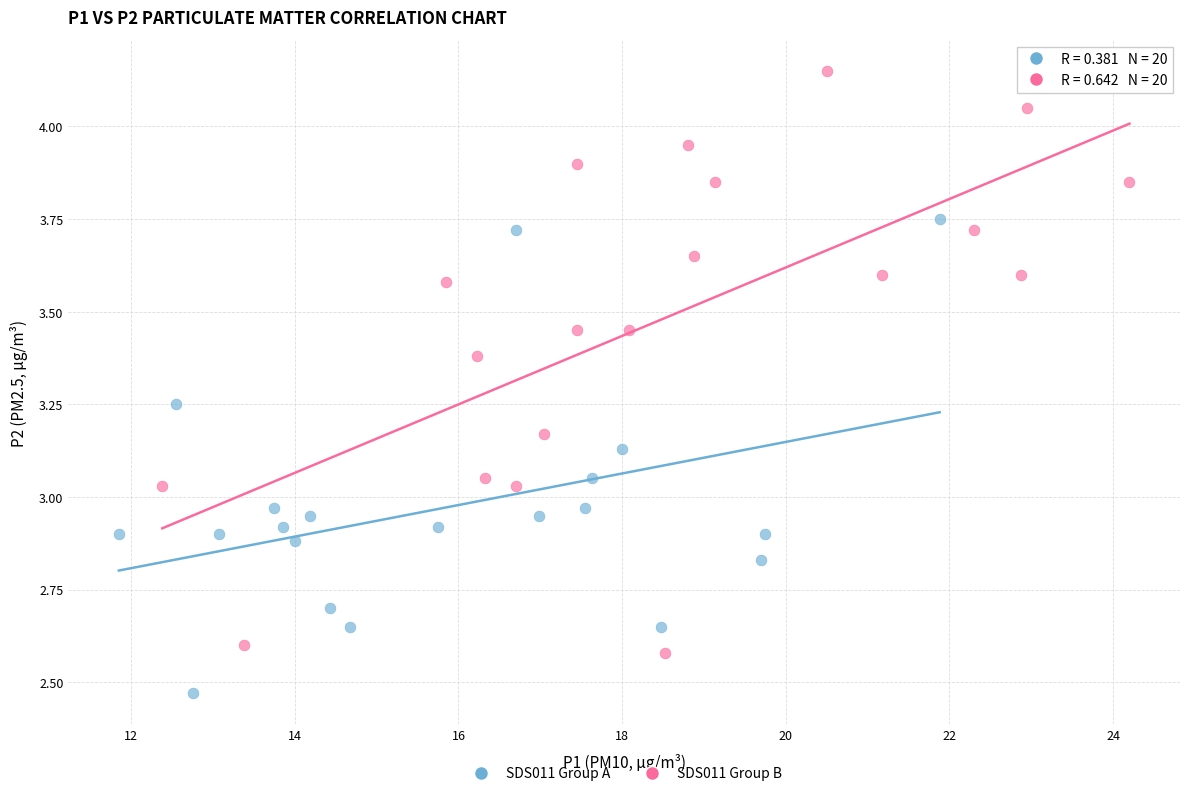

What are all the series names shown in the legend?

SDS011 Group A, SDS011 Group B